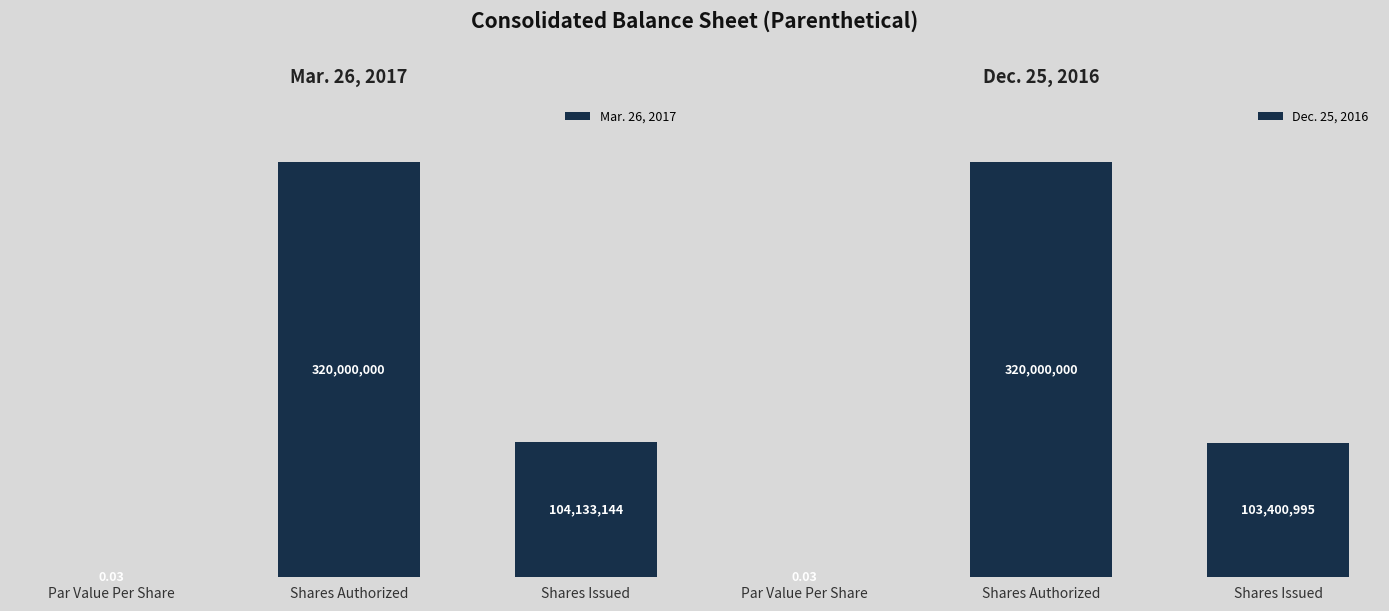

What is the difference between the maximum and minimum values in the Mar. 26, 2017 series?

320000000.0